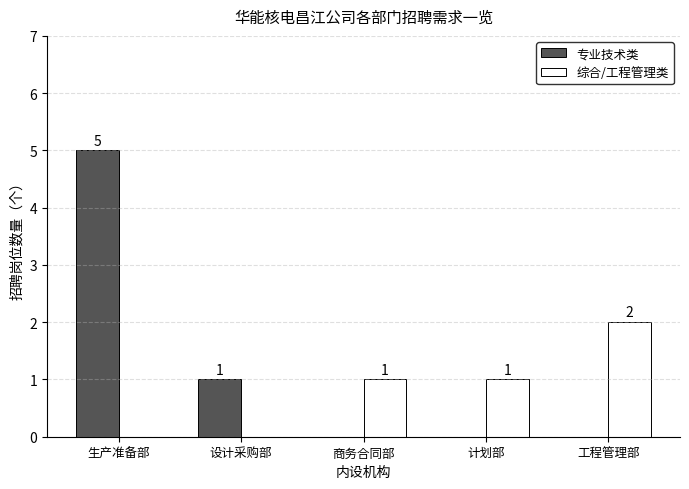

What is the average value of the 专业技术类 series?

1